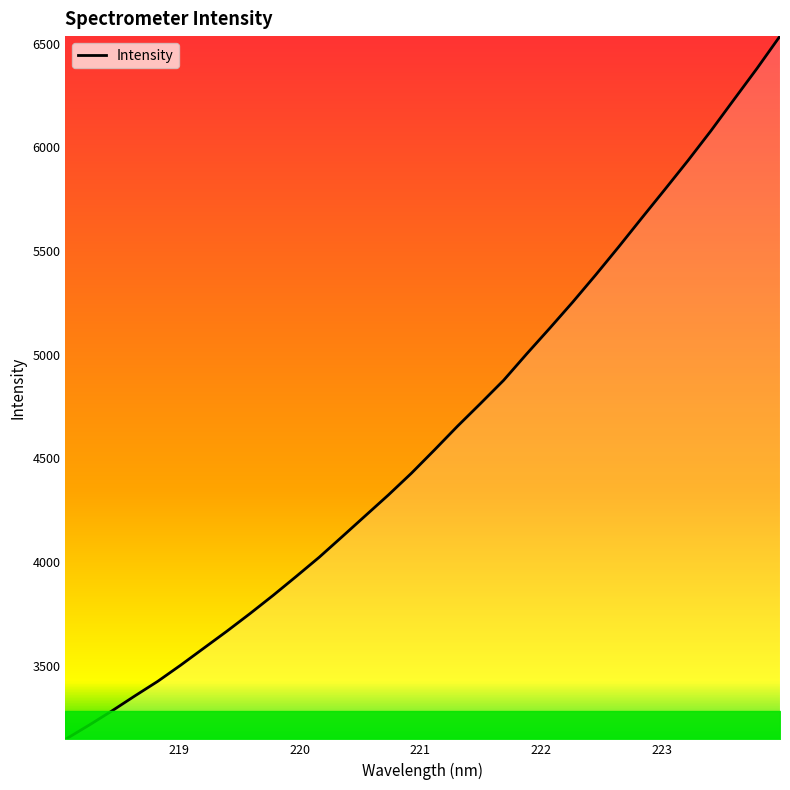

What is the difference between the maximum and minimum values?

3392.5